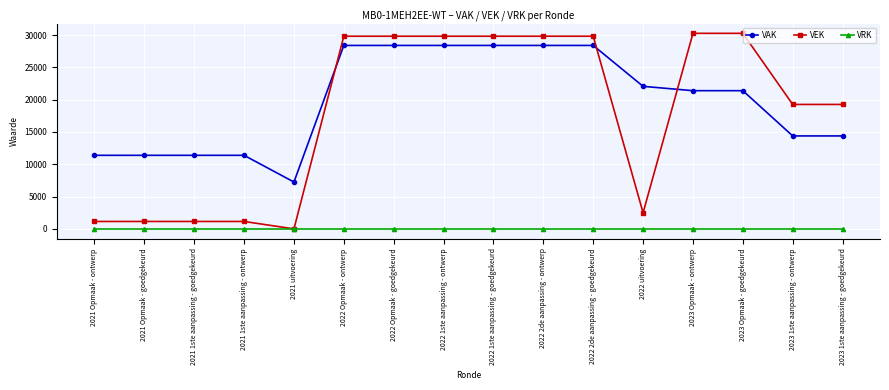

What is the total value across all series at 2022 uitvoering?

24561